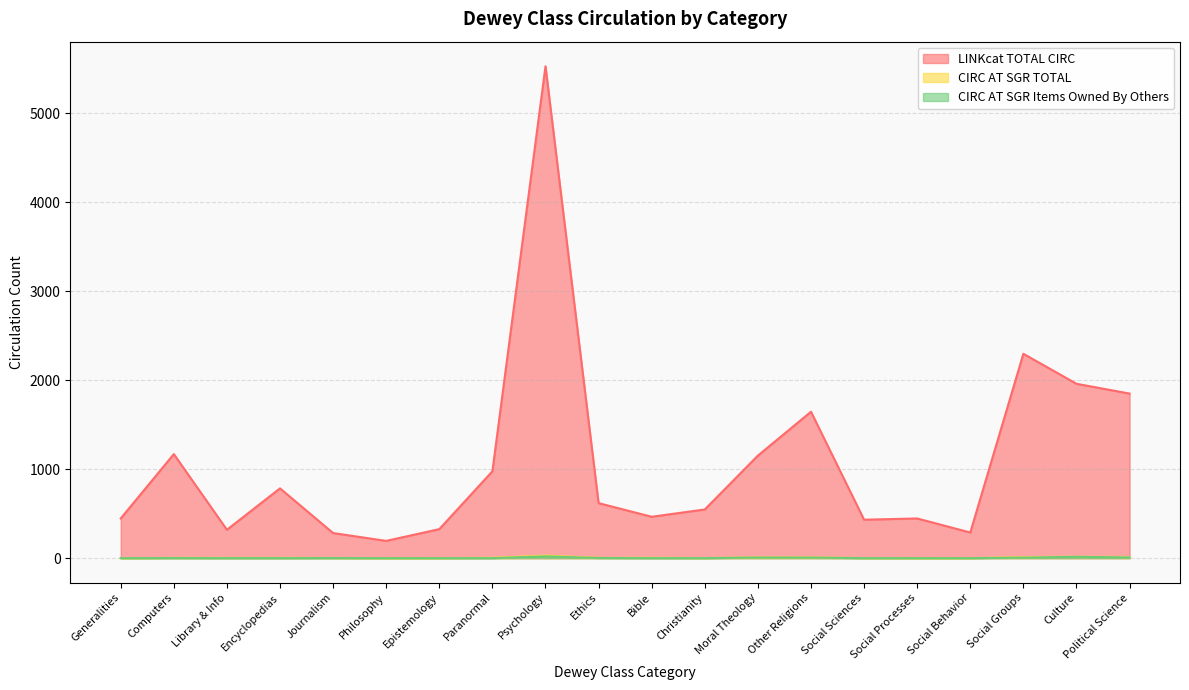

Which series has the largest range (max minus min)?

LINKcat TOTAL CIRC